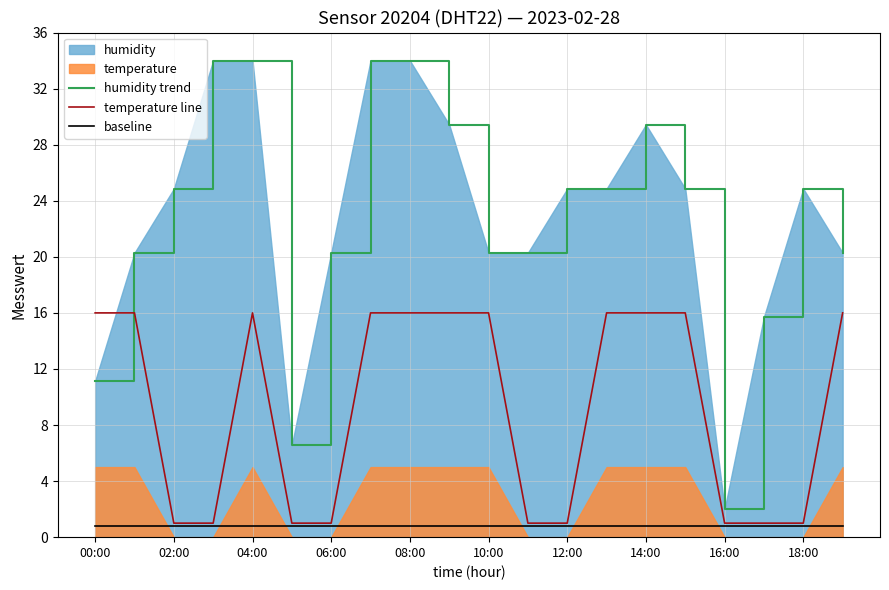

What is the minimum value for temperature line?

1.0